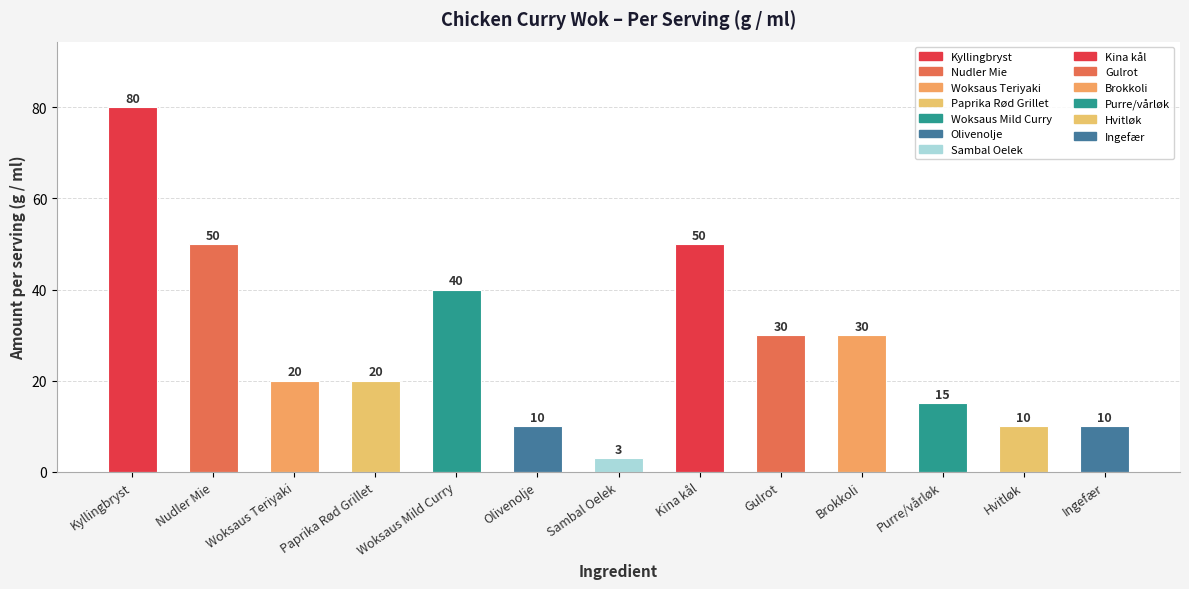

Reading left to right, transcribe all the data shown in this chart.

80	50	20	20	40	10	3	50	30	30	15	10	10